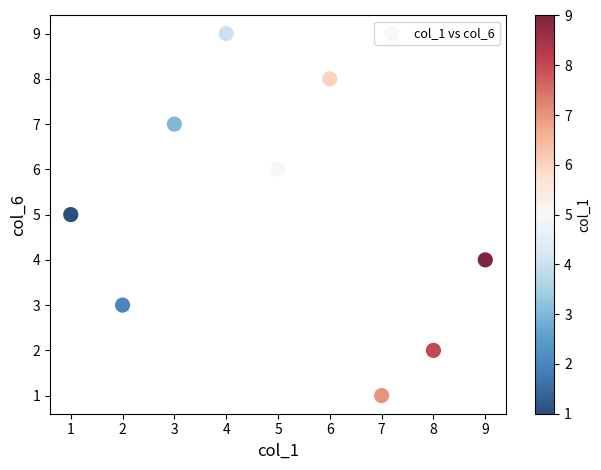

What is the range of Y values (max minus min)?

8